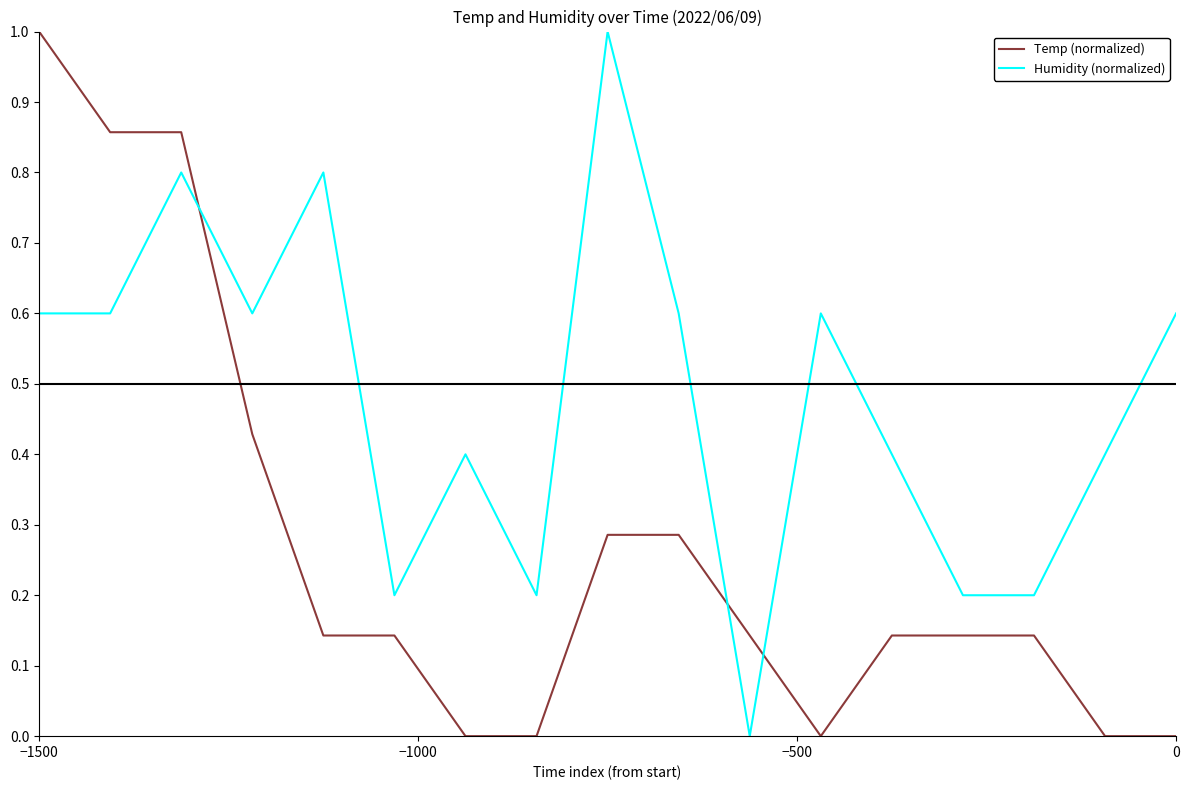

What is the greatest value displayed?

1.0